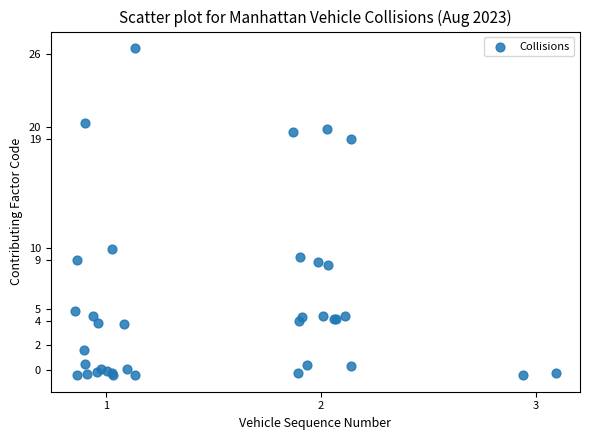

What Y value in the scatter plot is closest to 13?

9.9